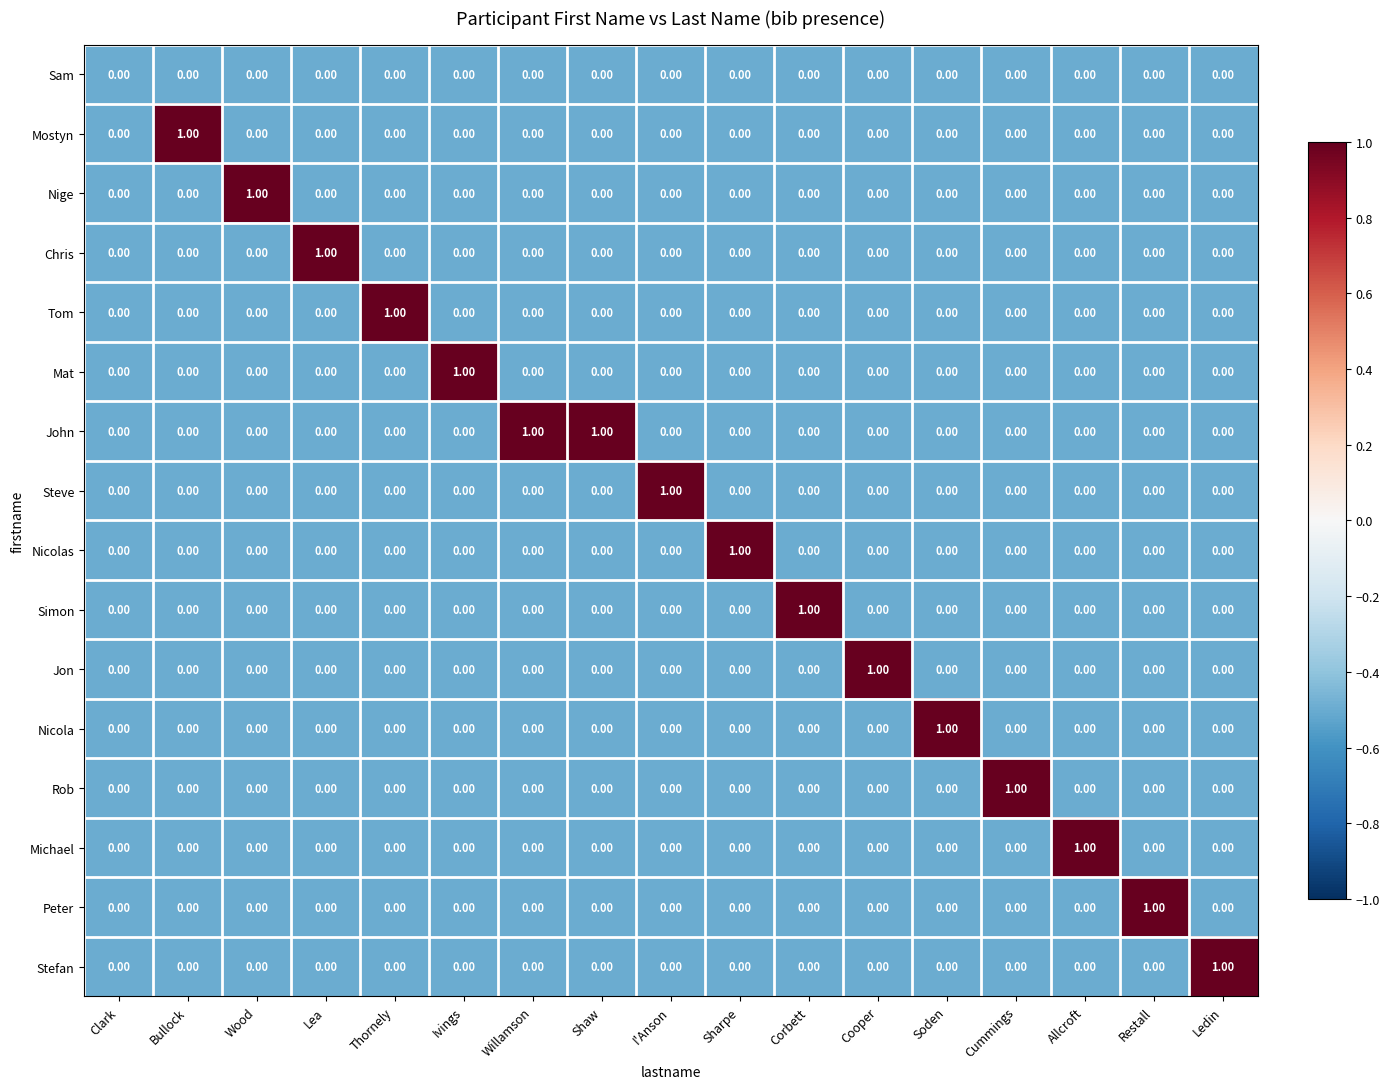

Count the number of categories in the chart.

17